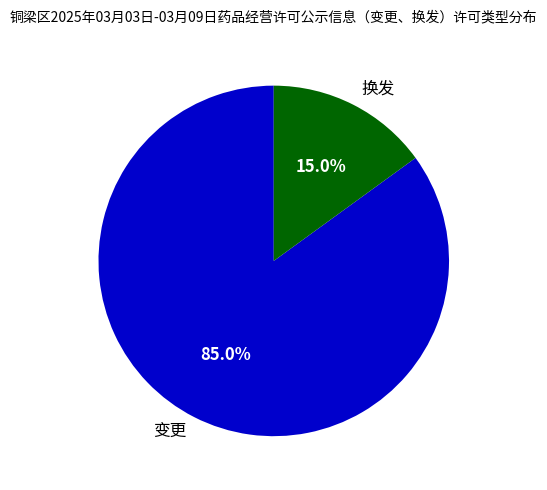

To the nearest percent, what percentage of the pie is 换发?

15%